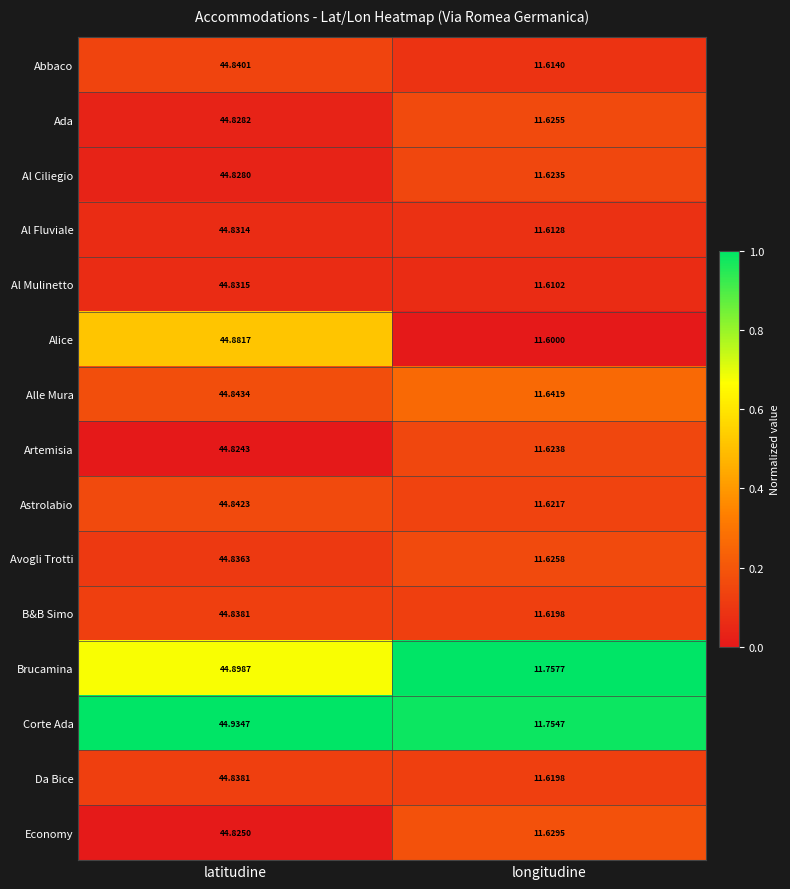

Where is Artemisia nearest to the value 28?

longitudine